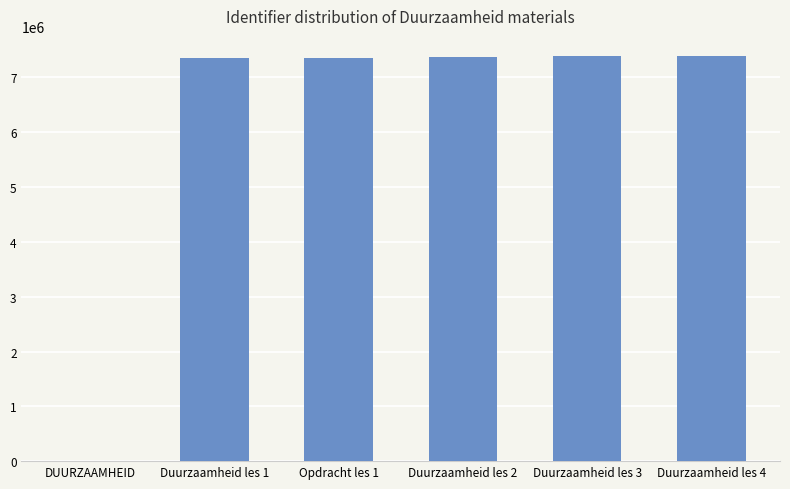

What is the greatest value displayed?

7389286